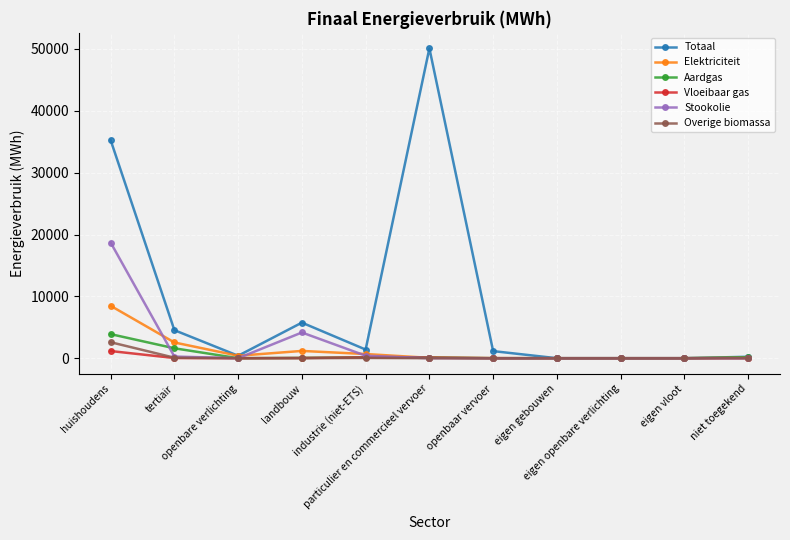

Where do Elektriciteit and Stookolie first cross each other?

huishoudens and tertiair